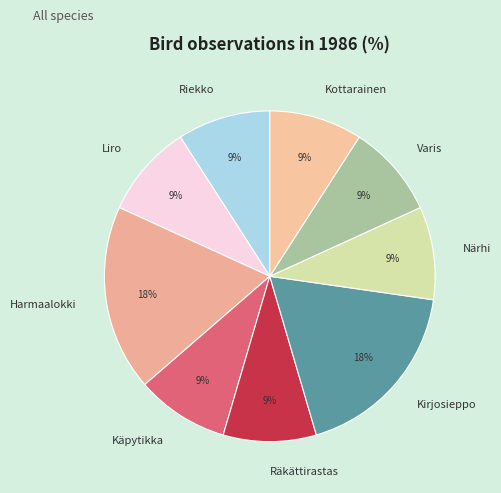

Is the sum of Riekko and Liro greater than half?

No